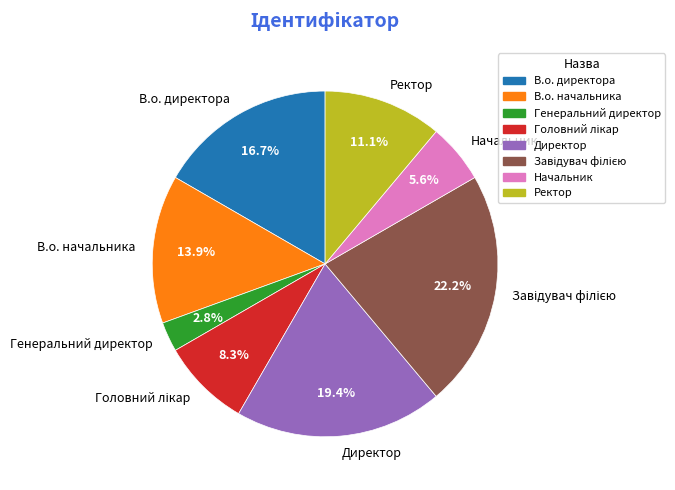

True or false: Ректор accounts for 11% of the total.

True